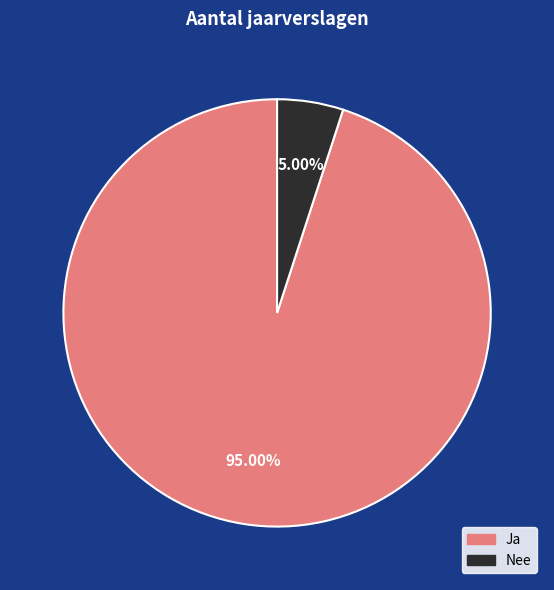

The Nee slice represents 5% of the pie. True or false?

True